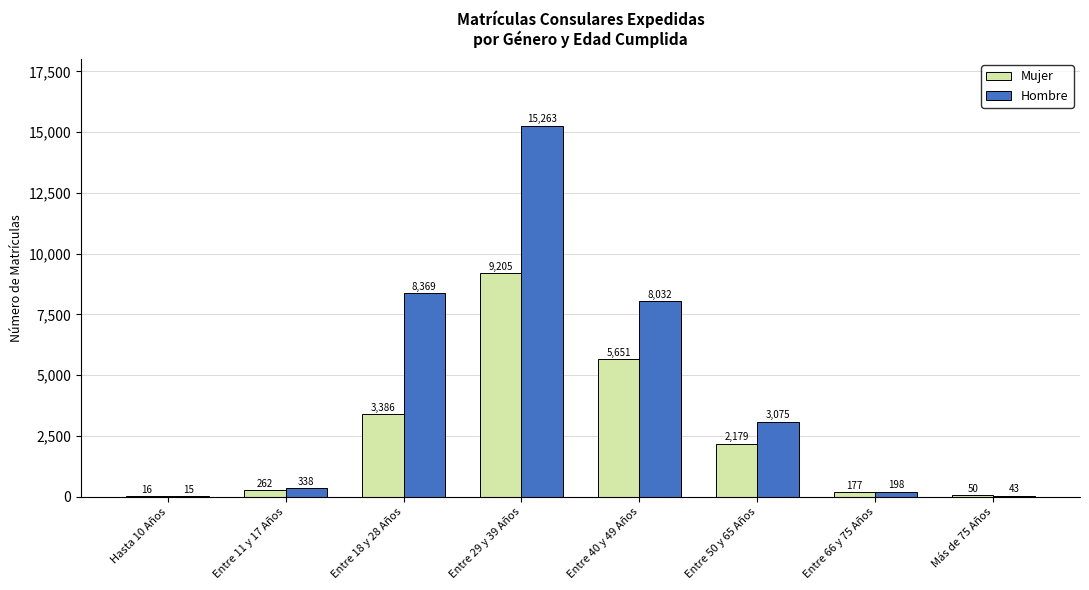

How many data points does each series have?

8